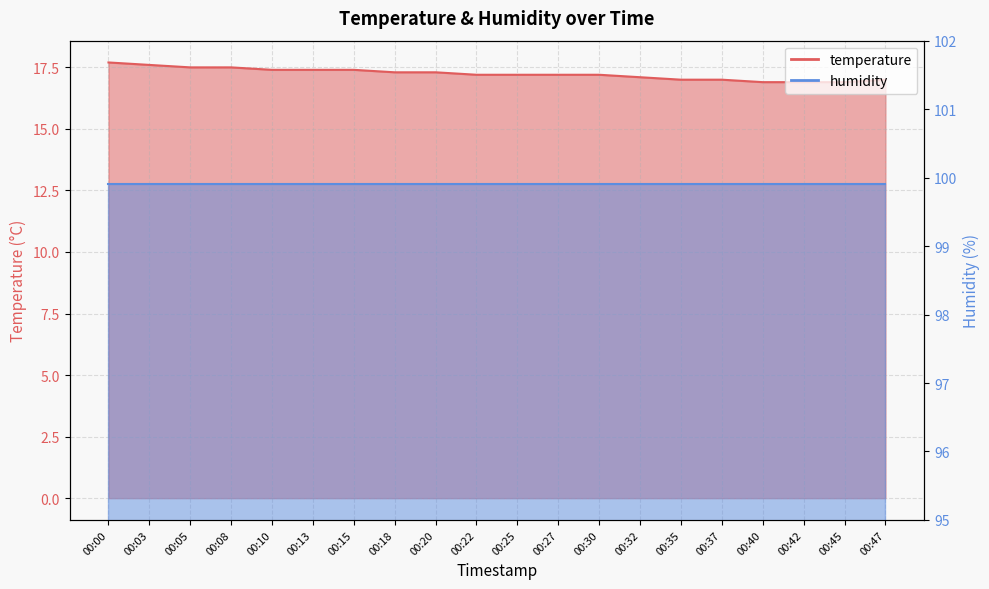

List the labels in order of value, largest first.

00:00, 00:03, 00:05, 00:08, 00:10, 00:13, 00:15, 00:18, 00:20, 00:22, 00:25, 00:27, 00:30, 00:32, 00:35, 00:37, 00:47, 00:40, 00:42, 00:45